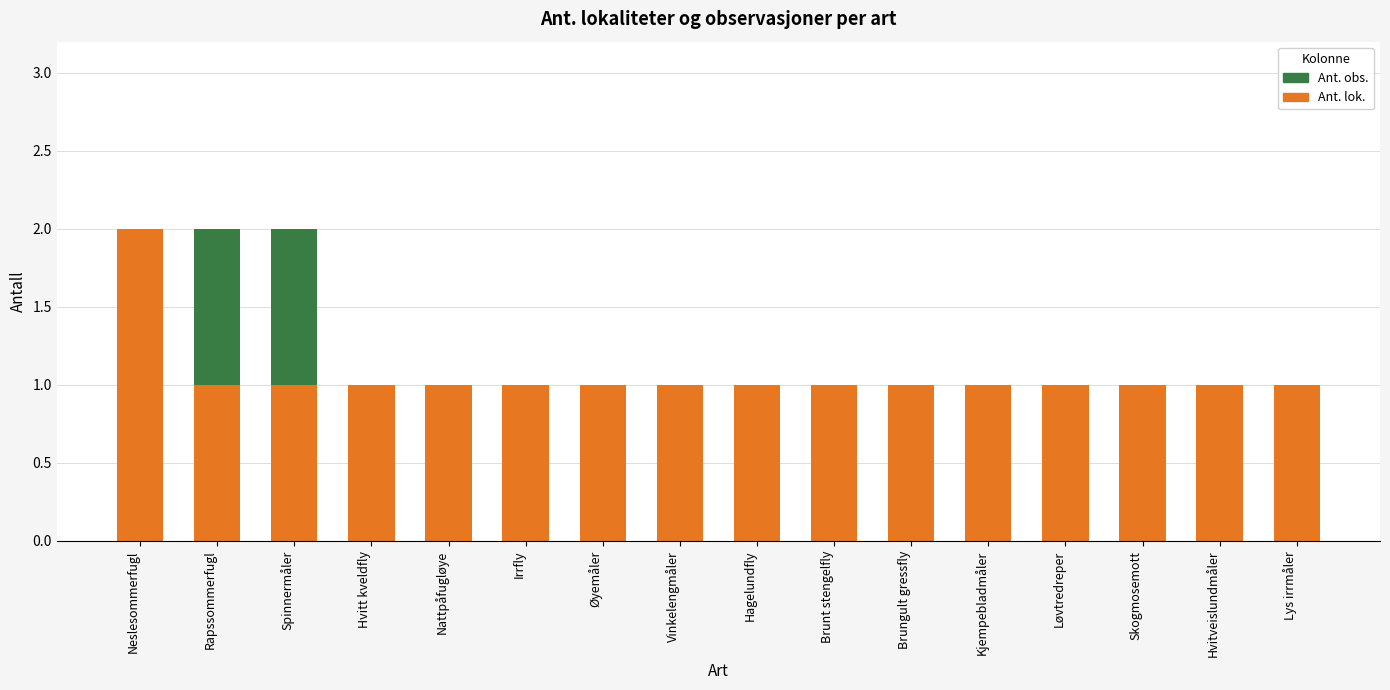

The value of Ant. lok. at Brunt stengelfly is 2. True or false?

False